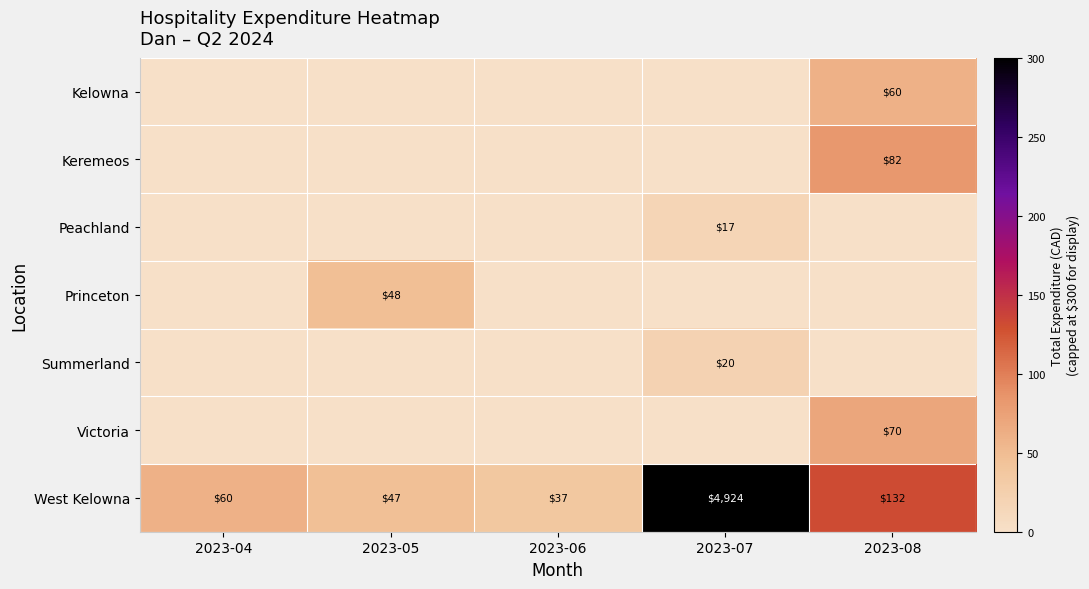

Is it true that West Kelowna equals 37 at 2023-06?

True